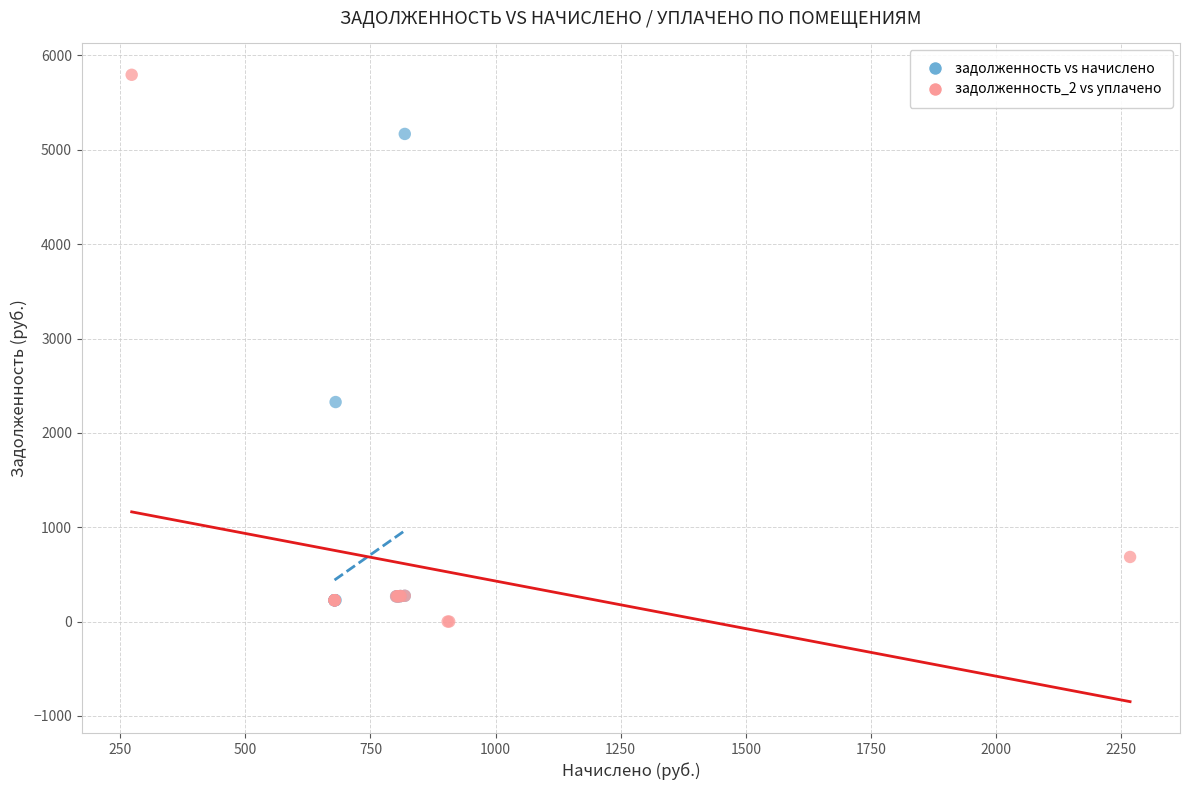

Which series contains the highest Y value?

задолженность_2 vs уплачено